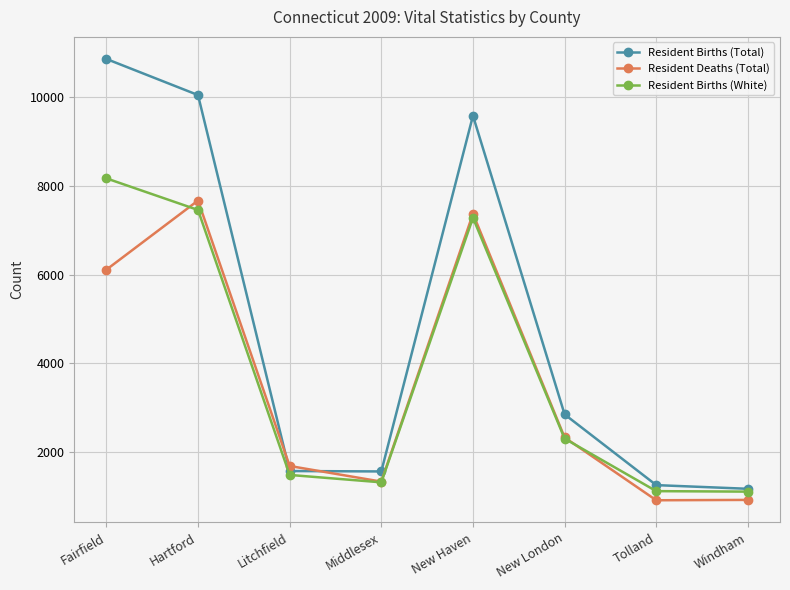

What is the sum of all Resident Births (White) values?

30197